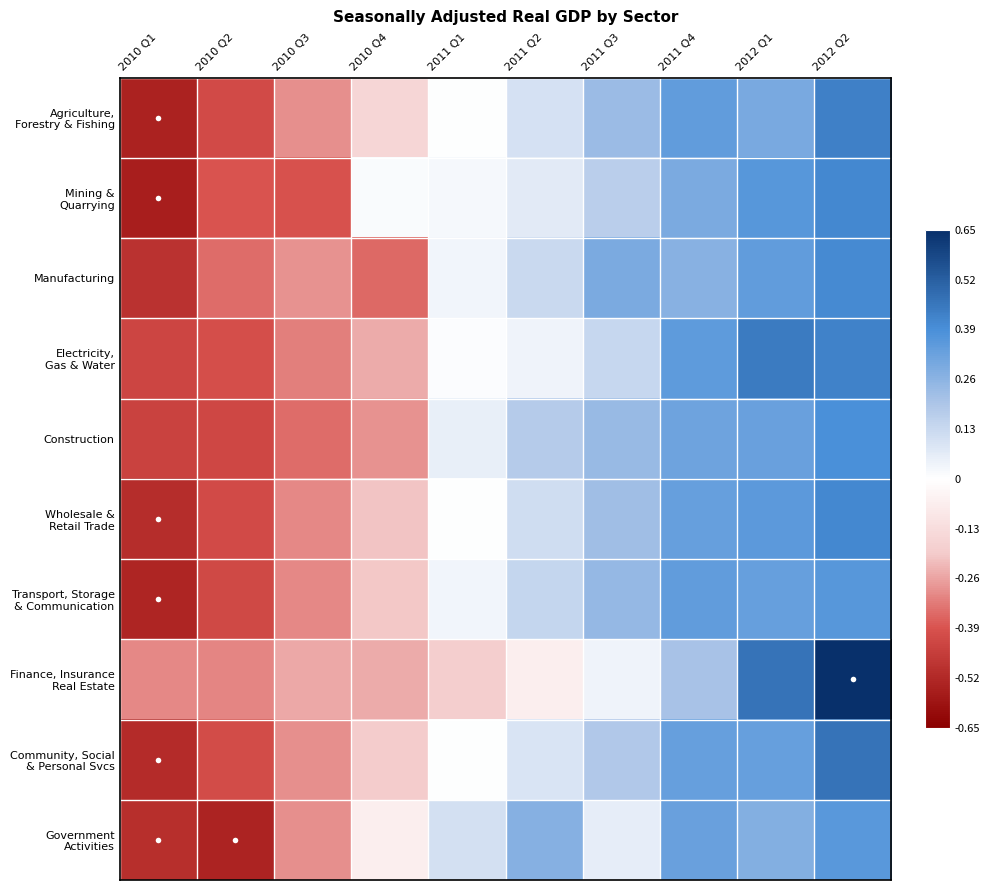

At which category is the sum across all series the highest?

2012 Q2